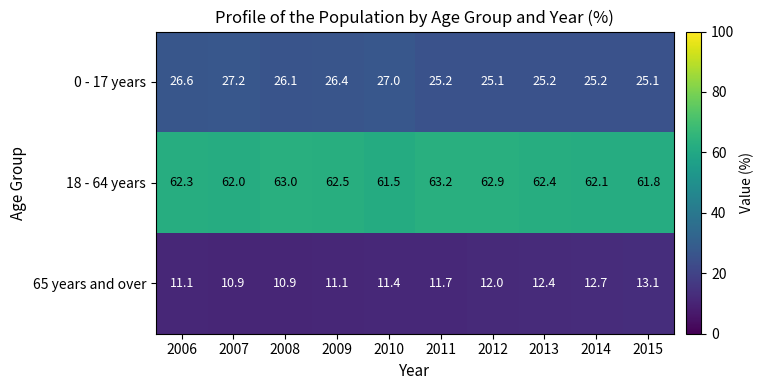

Reading left to right, list all the values displayed in this chart.

0 - 17 years: 26.6	27.2	26.1	26.4	27.0	25.2	25.1	25.2	25.2	25.1
18 - 64 years: 62.3	62.0	63.0	62.5	61.5	63.2	62.9	62.4	62.1	61.8
65 years and over: 11.1	10.9	10.9	11.1	11.4	11.7	12.0	12.4	12.7	13.1